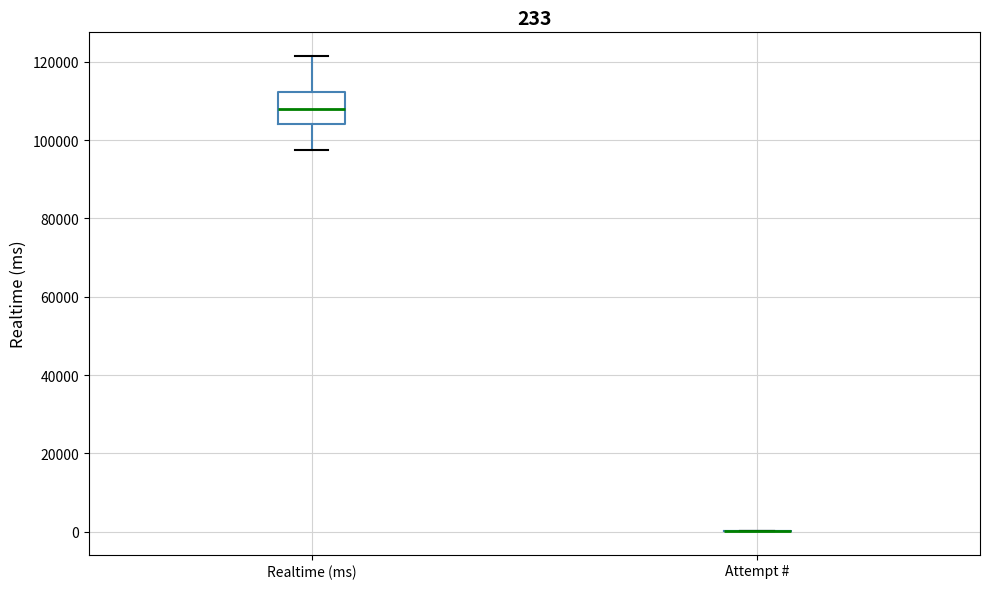

Which box is the tallest, from its lower edge to its upper edge?

Realtime (ms)